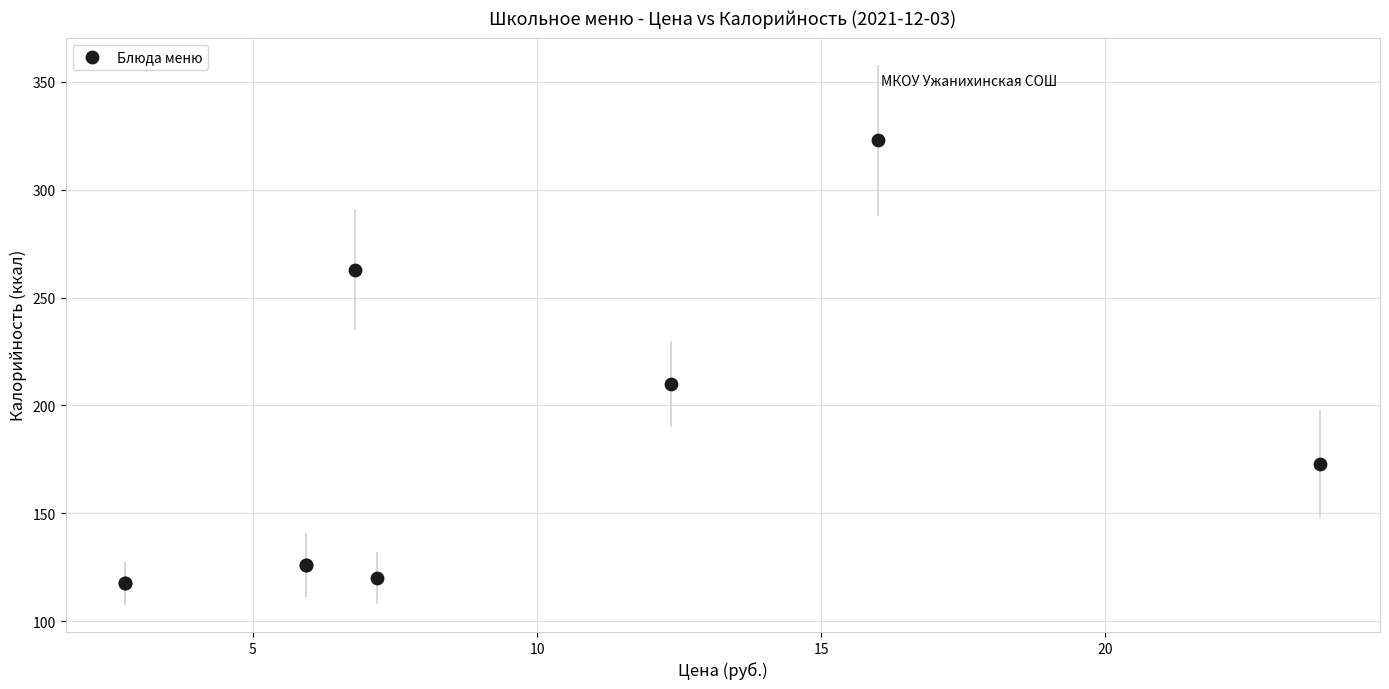

What Y value in the scatter plot is closest to 220?

210.0